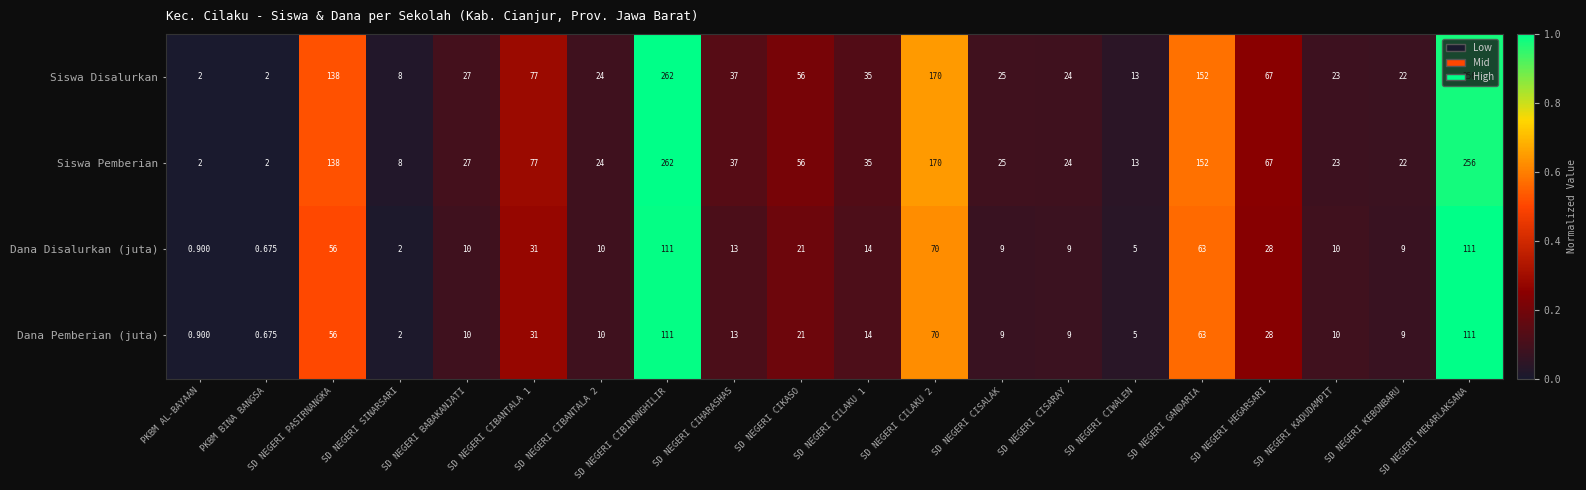

Which label corresponds to the largest value in the chart?

SD NEGERI CIBINONGHILIR